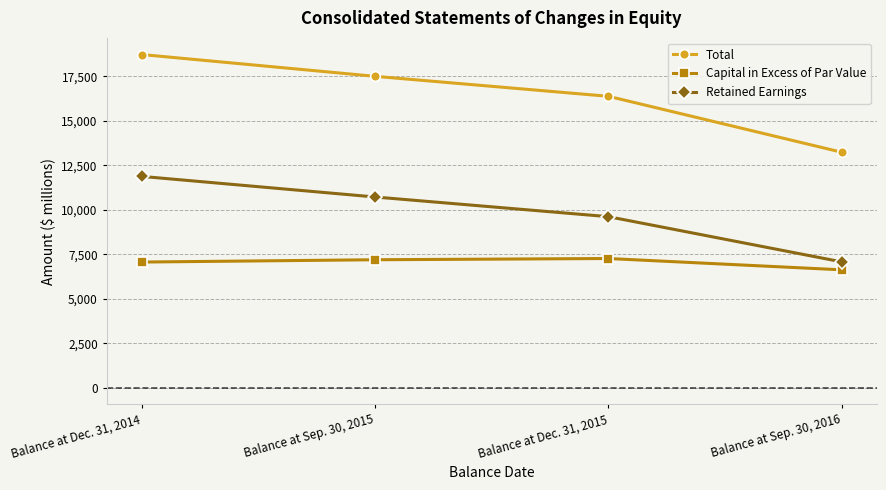

What is the difference between the Capital in Excess of Par Value values at Balance at Sep. 30, 2015 and Balance at Sep. 30, 2016?

567